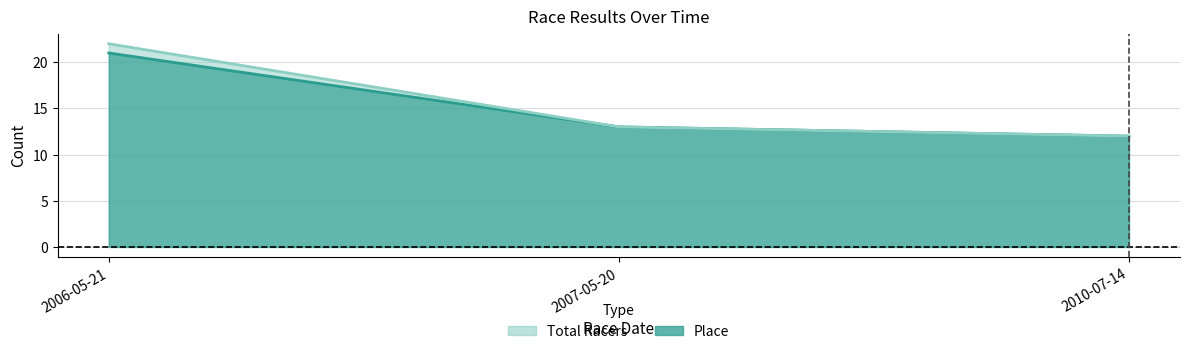

How many Total Racers values are between 12 and 22?

3